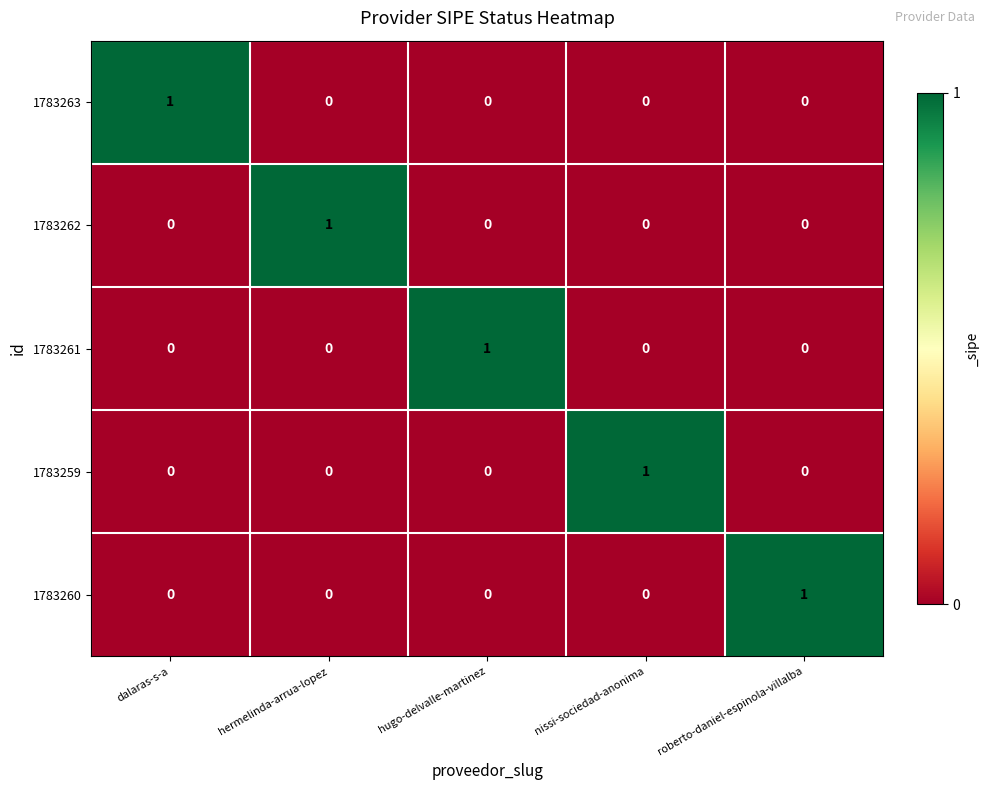

At how many categories does at least one series exceed 0?

5